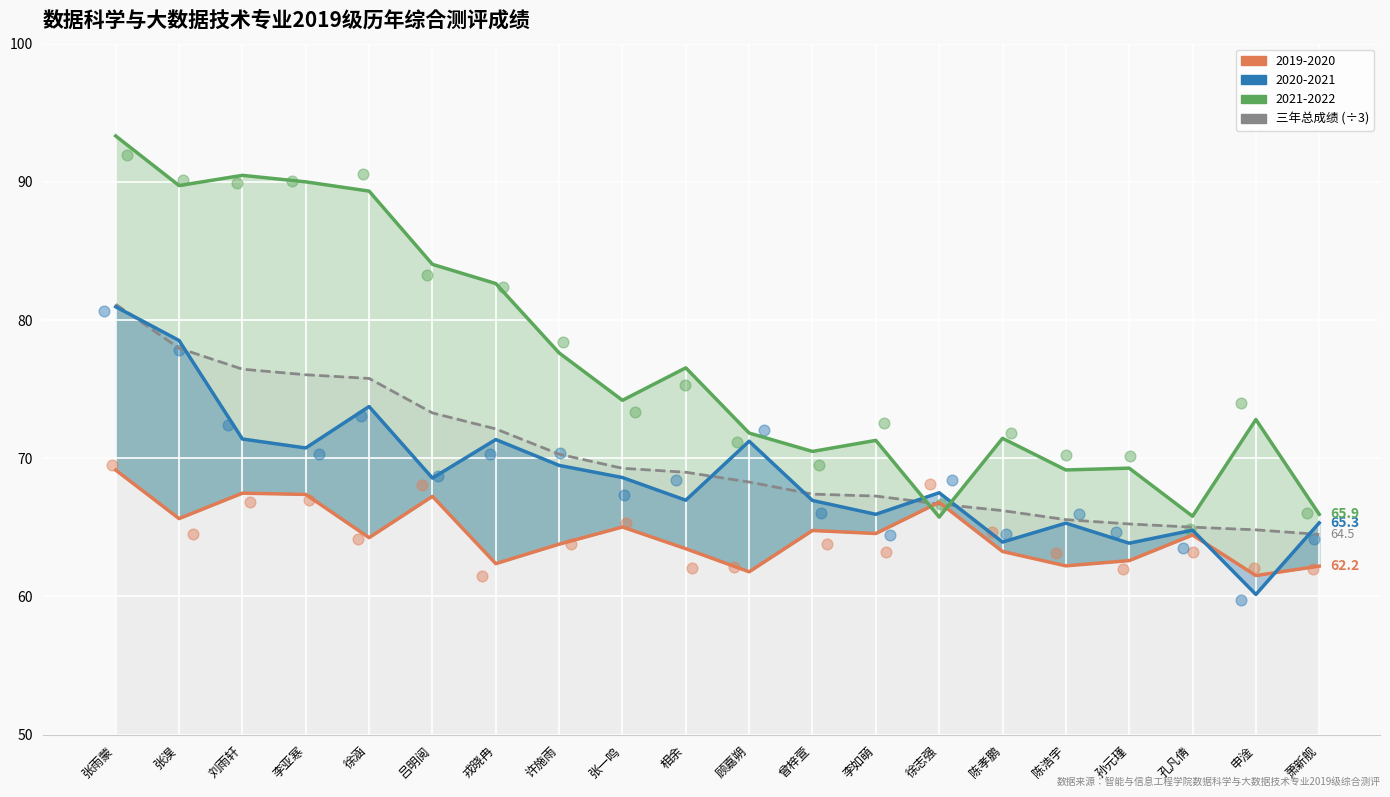

Which series reaches the minimum Y coordinate?

2020-2021 (scatter)